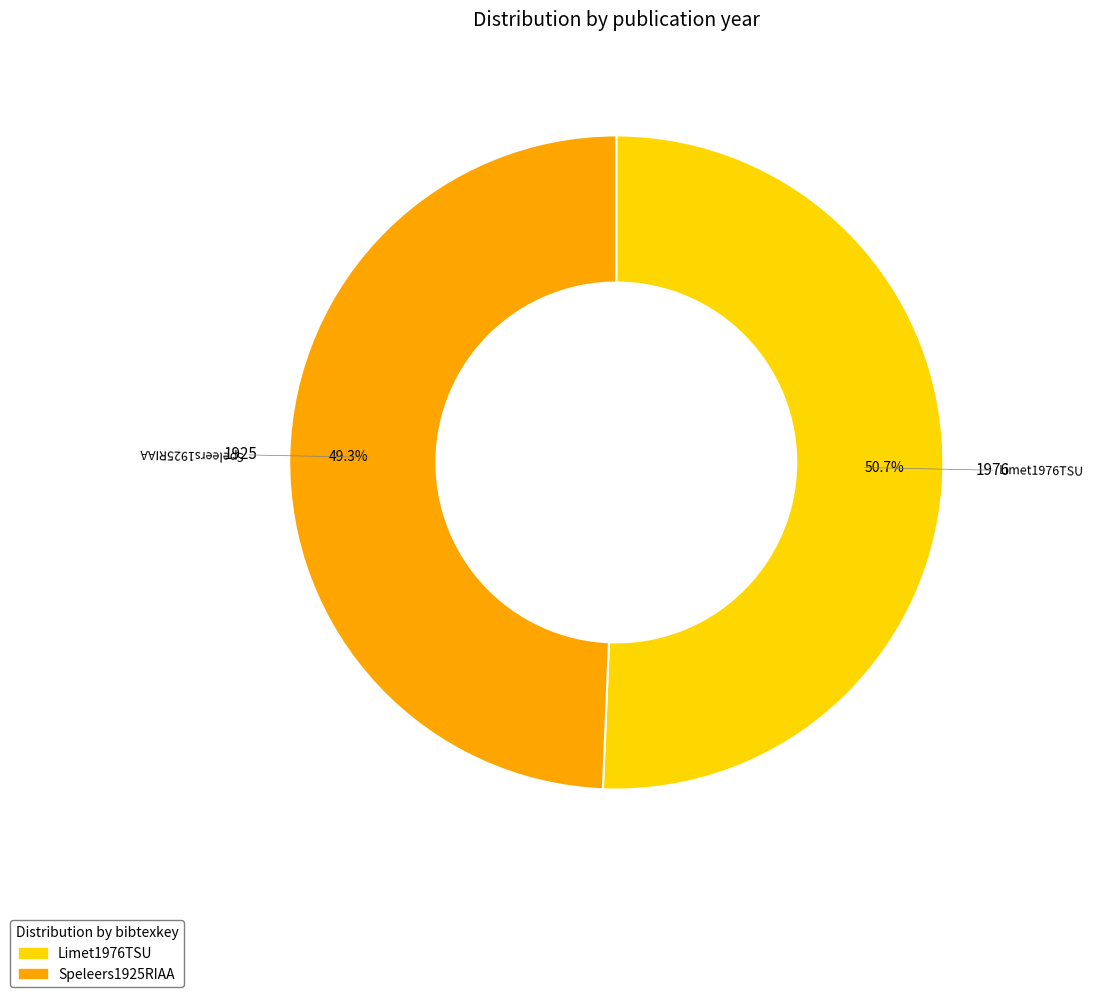

Rank the categories by value from lowest to highest.

Speleers1925RIAA, Limet1976TSU